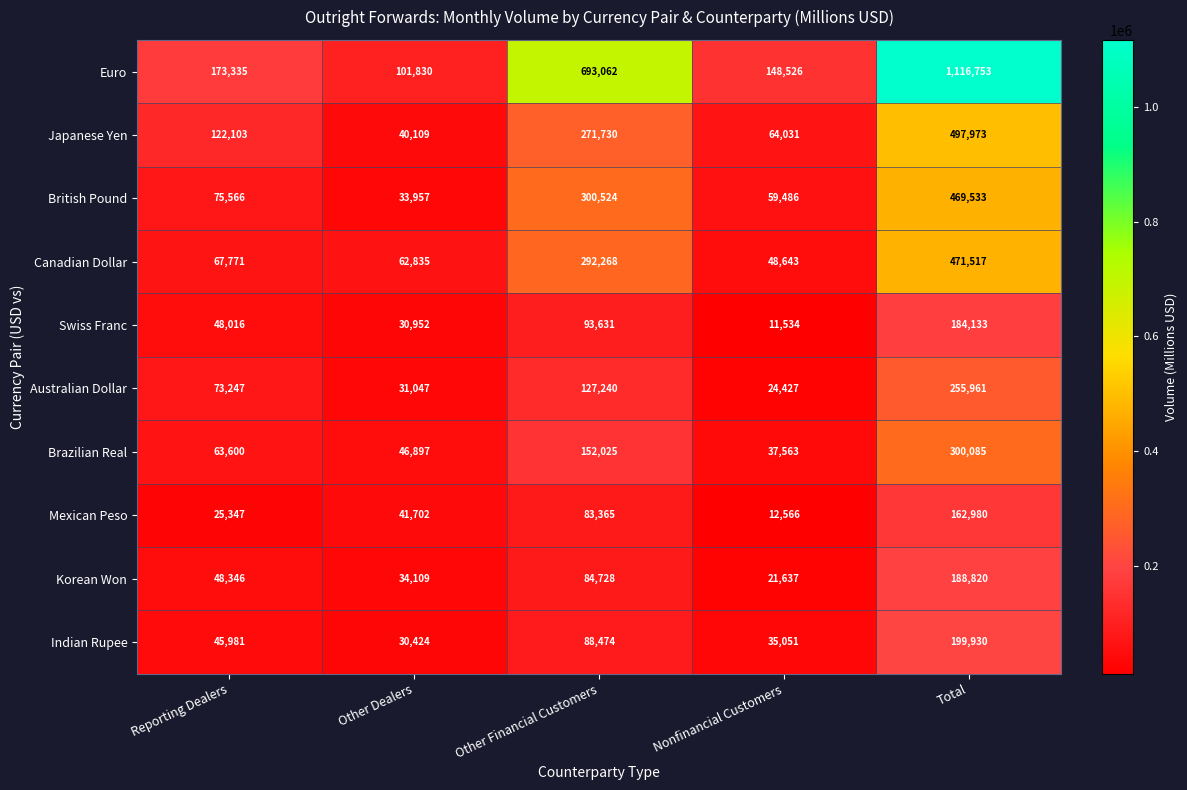

Which series changed the most between Reporting Dealers and Other Financial Customers?

Euro